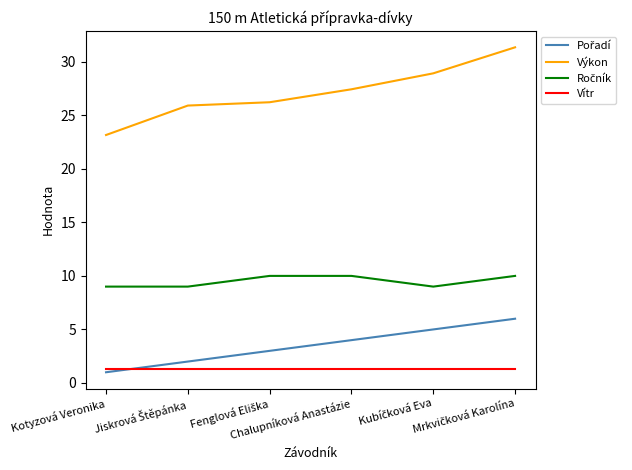

What is the minimum value shown in the chart?

1.0